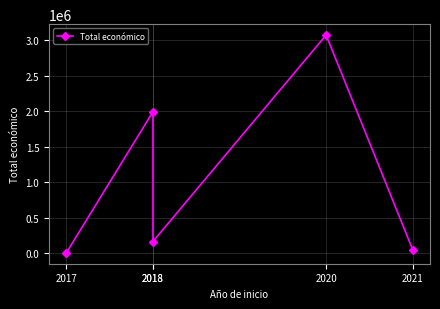

What value does the data have at 2018, to the nearest 10?

1990370